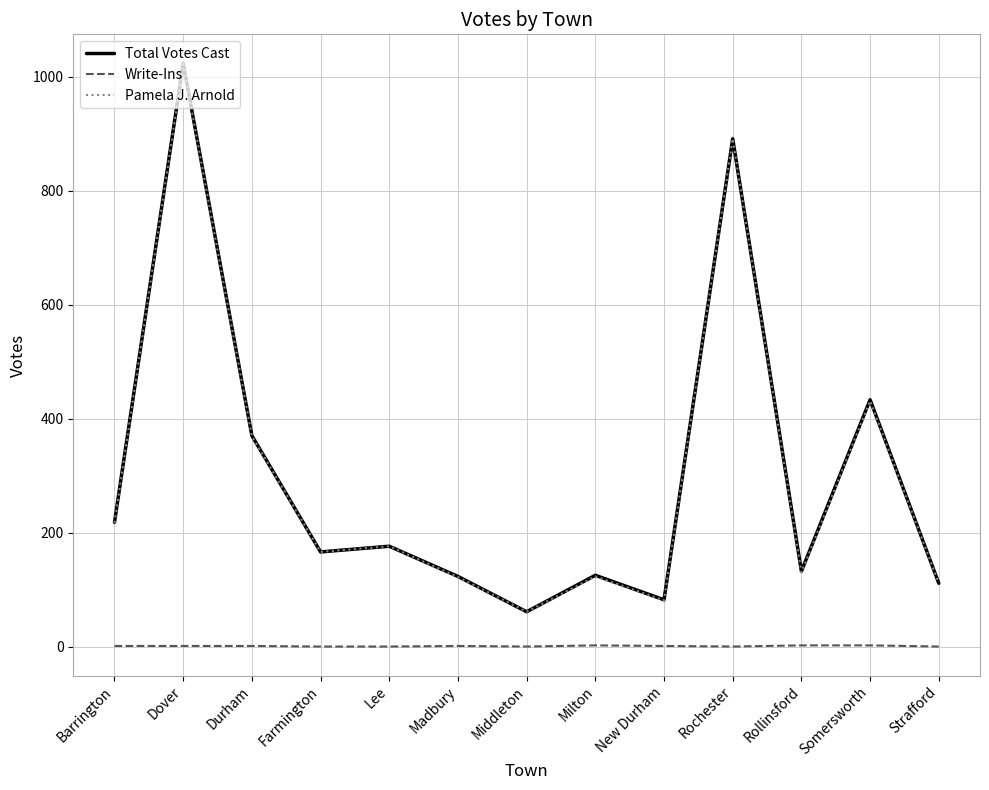

At how many categories does at least one series exceed 694?

2